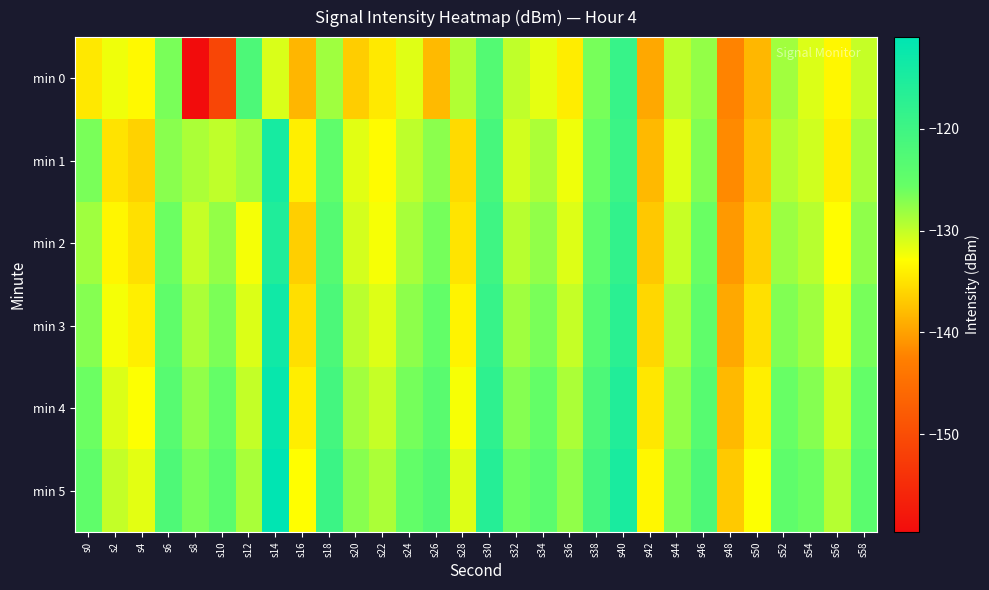

Rank the series by their maximum value, from highest to lowest.

min 5, min 4, min 3, min 1, min 2, min 0